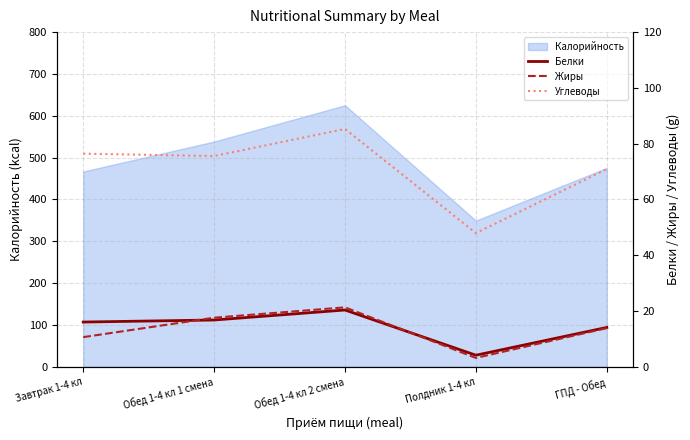

Rank the series at Обед 1-4 кл 2 смена from lowest to highest value.

Белки, Жиры, Углеводы